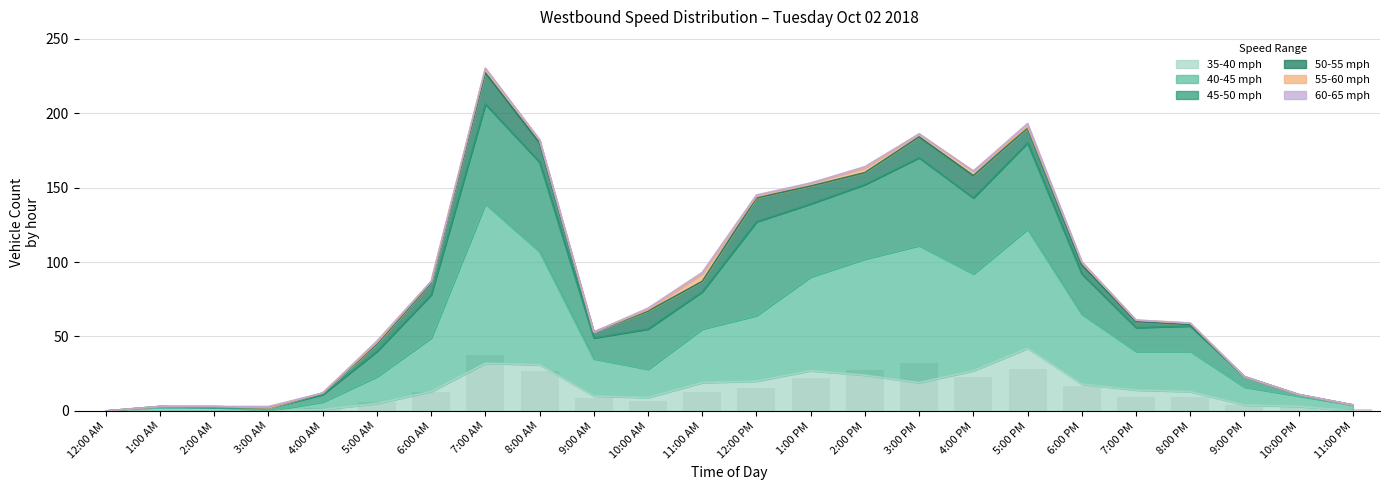

True or false: 40-45 has a value of 12.6 at 6:00 AM.

True